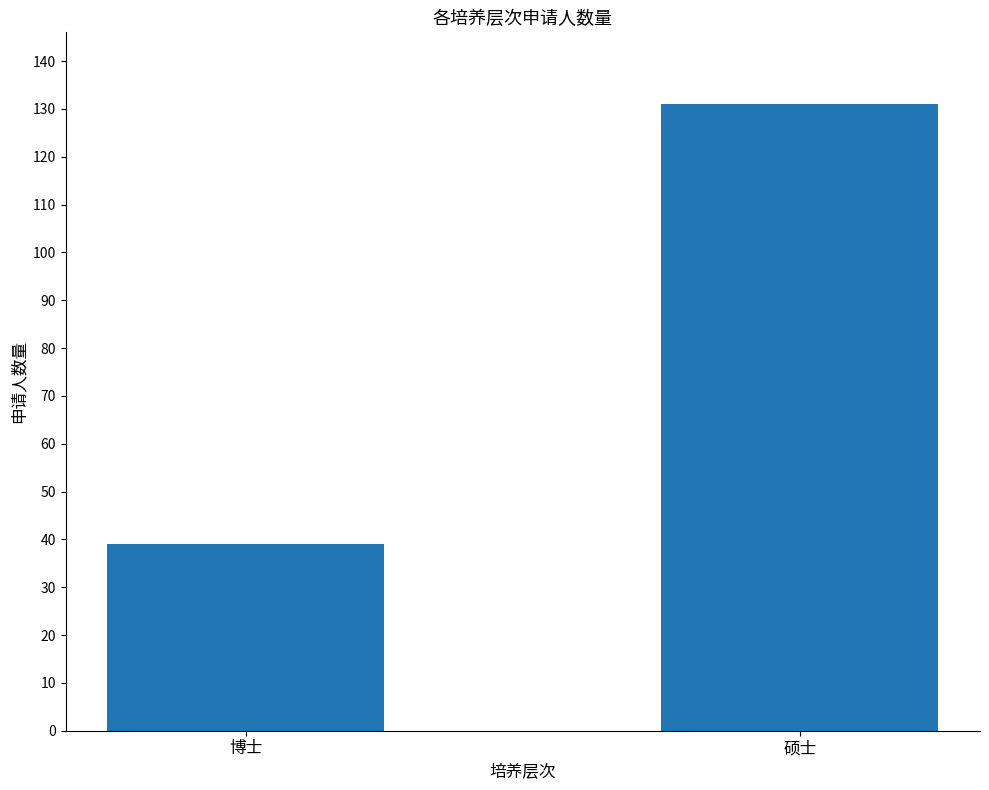

What is the change in value from 博士 to 硕士?

+92